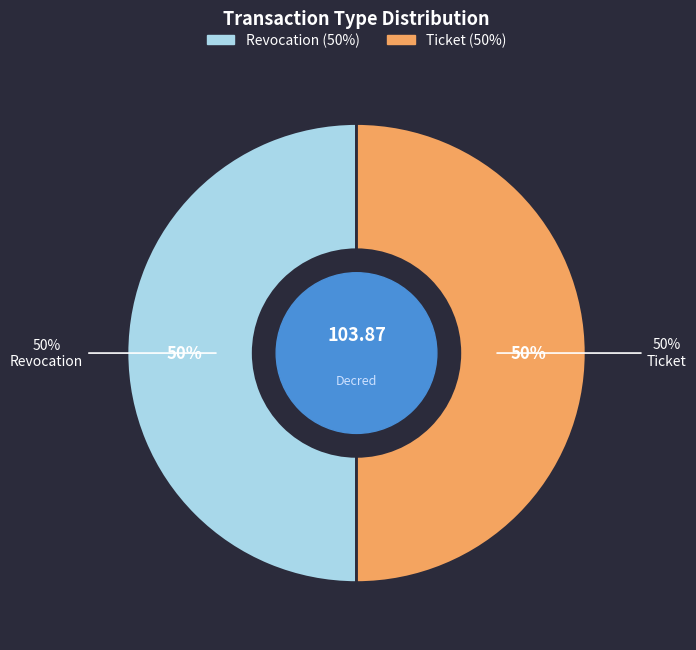

To the nearest percent, what percentage of the pie is Revocation?

50%